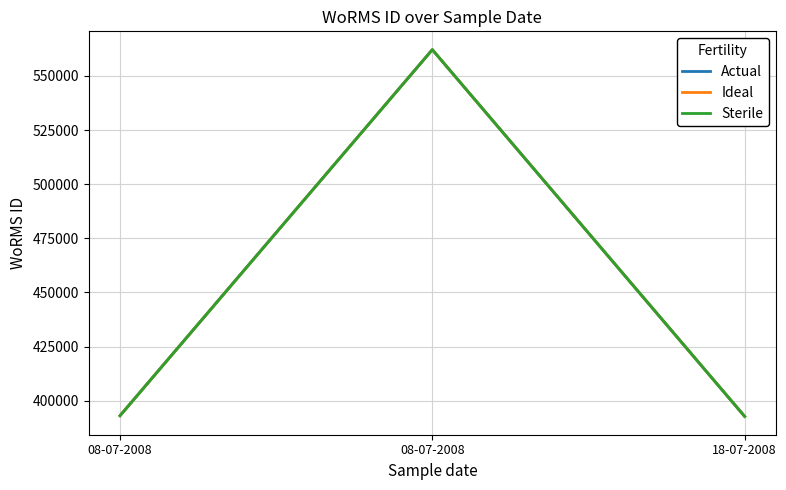

What is the sum of the Actual values at 18-07-2008 and 08-07-2008?

785825